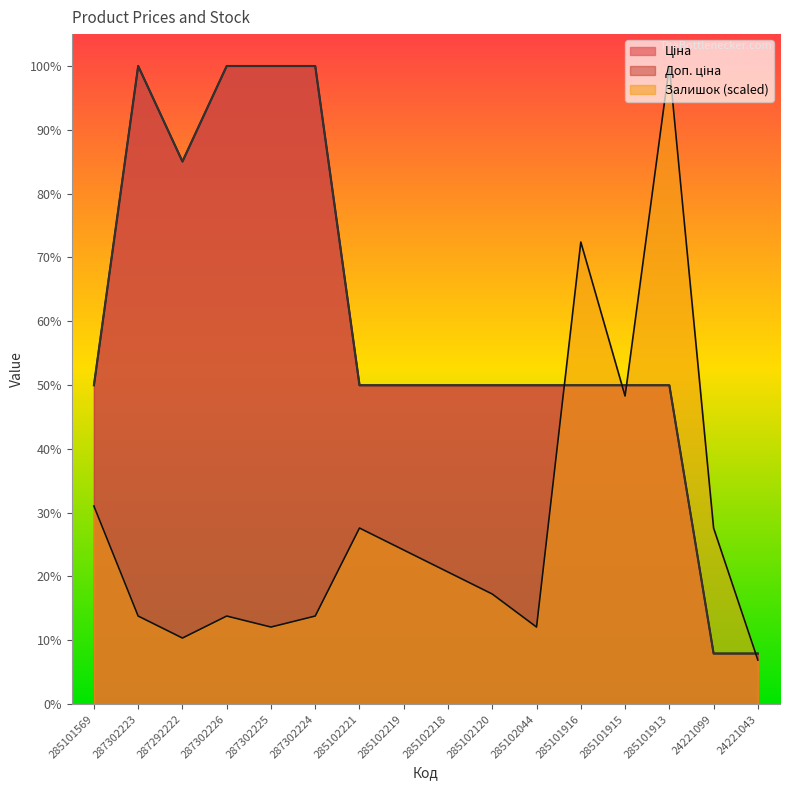

At 287302225, list the series in order from smallest to largest.

Залишок, Ціна, Доп. ціна